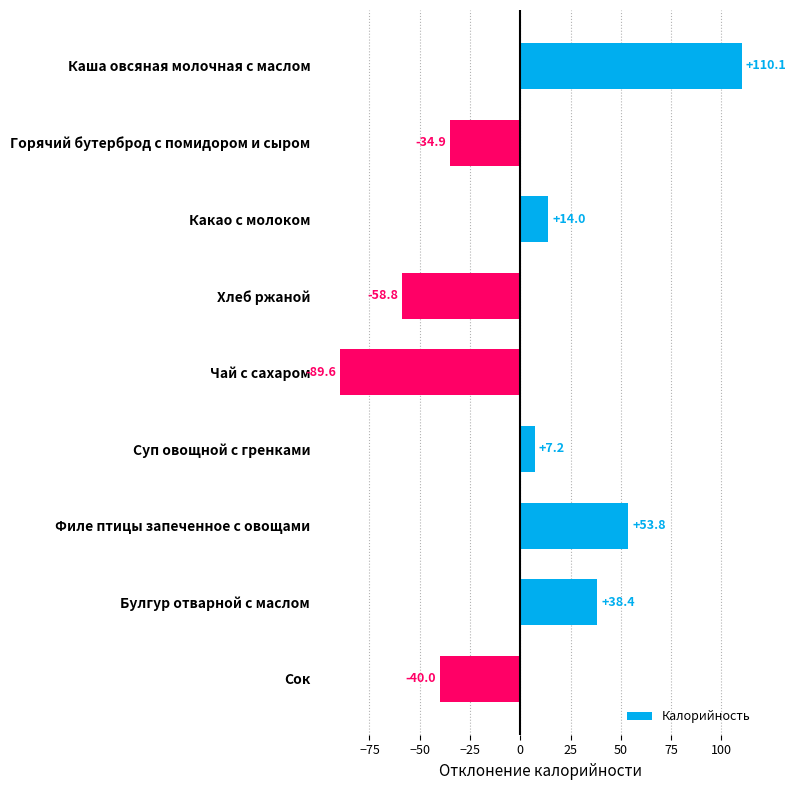

Reading bottom to top, transcribe all the data shown in this chart.

-40.0	38.4	53.8	7.2	-89.6	-58.8	14.0	-34.9	110.1